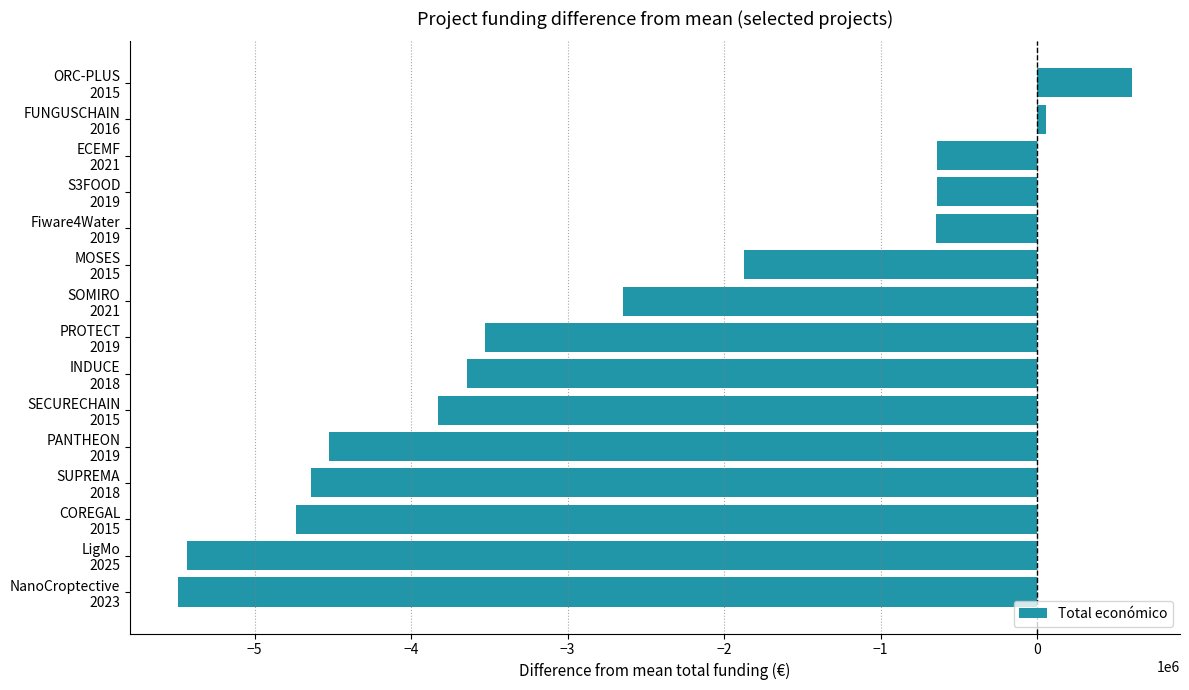

What is the difference between the maximum and minimum values?

6099316.0